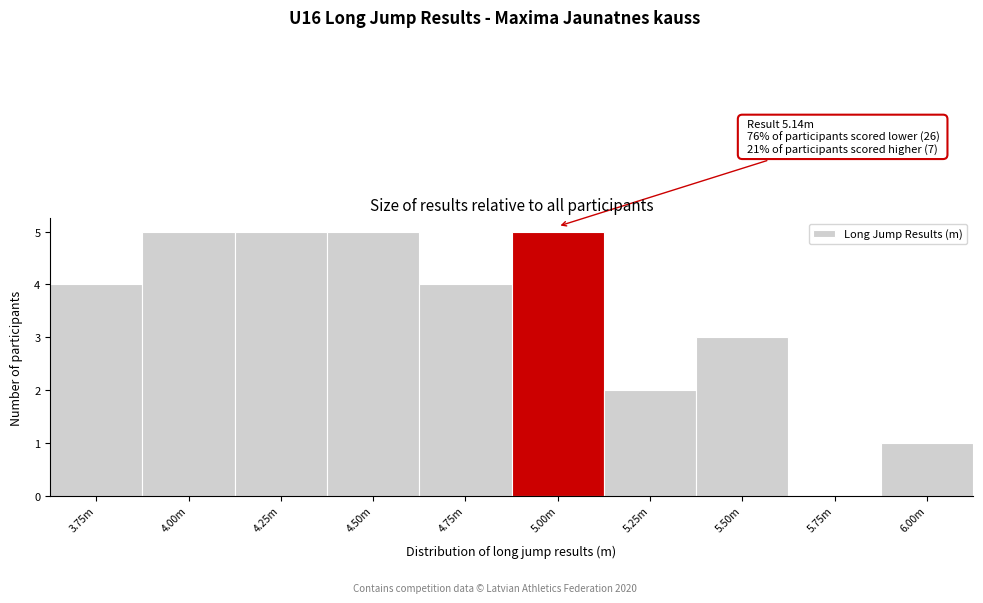

Reading left to right, list all the values displayed in this chart.

3.75m=4	4.00m=5	4.25m=5	4.50m=5	4.75m=4	5.00m=5	5.25m=2	5.50m=3	5.75m=0	6.00m=1